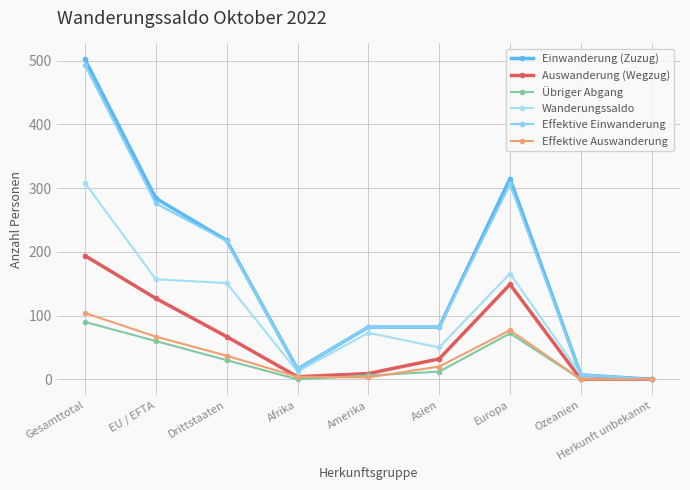

At which category does Wanderungssaldo reach its first local peak?

Amerika